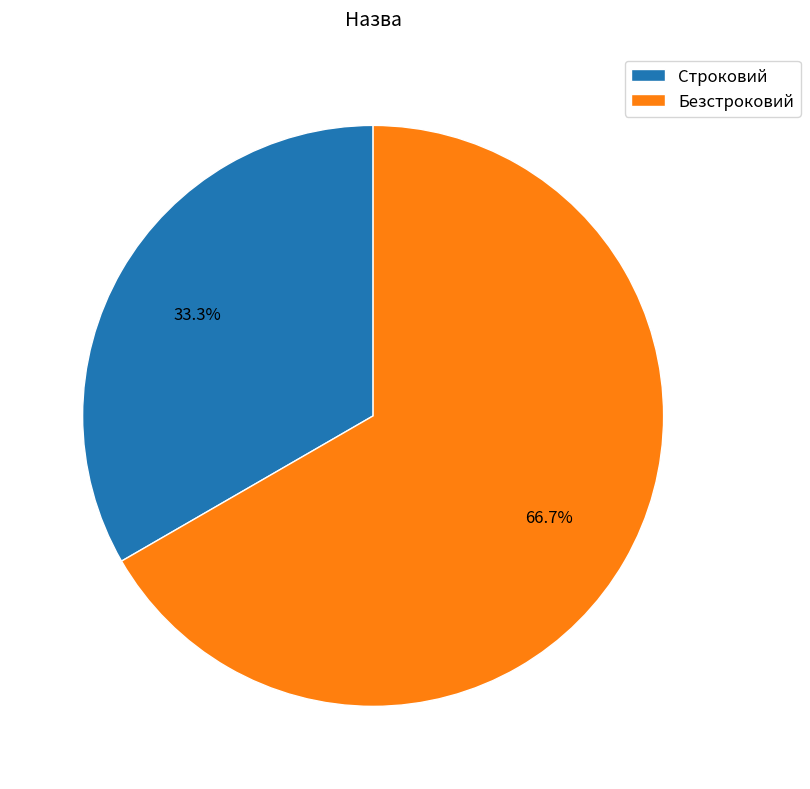

Rank the categories by value from lowest to highest.

Строковий, Безстроковий